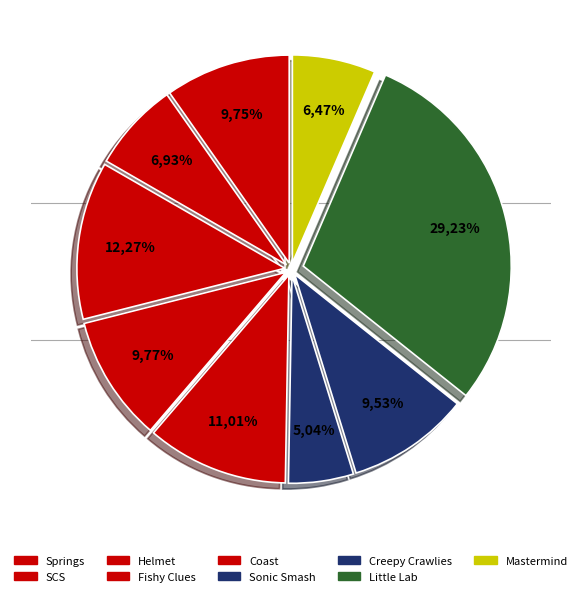

What portion of the pie excludes SCS?

93.1%